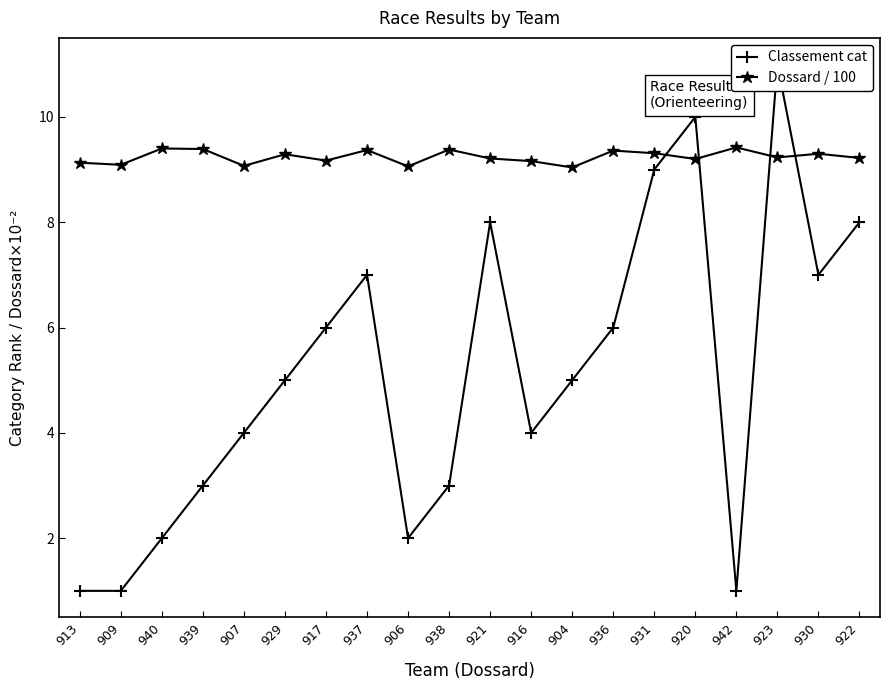

Rank the series by their maximum value, from highest to lowest.

Classement cat, Dossard / 100